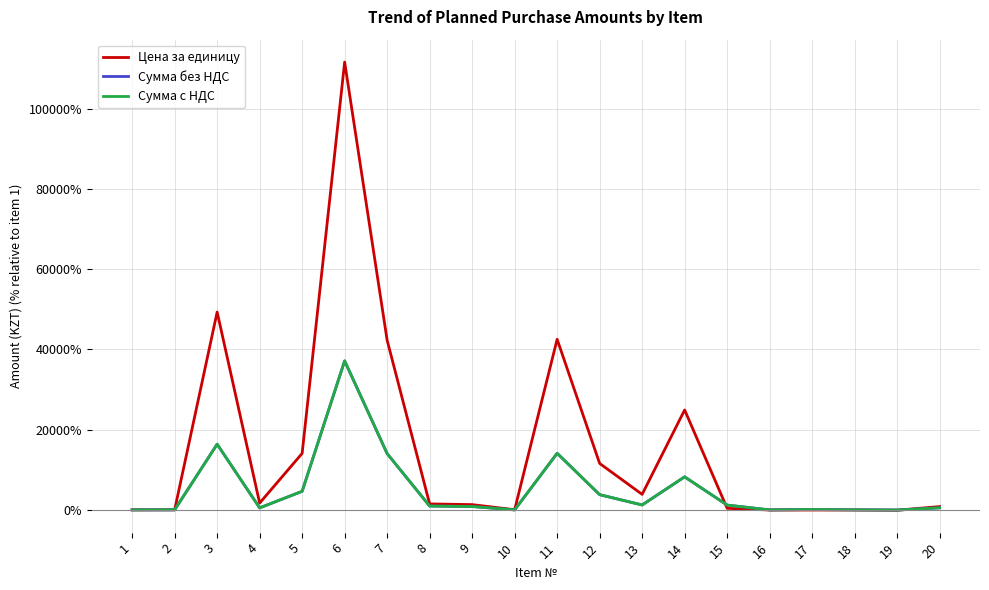

At which category does Сумма с НДС reach its first local peak?

3